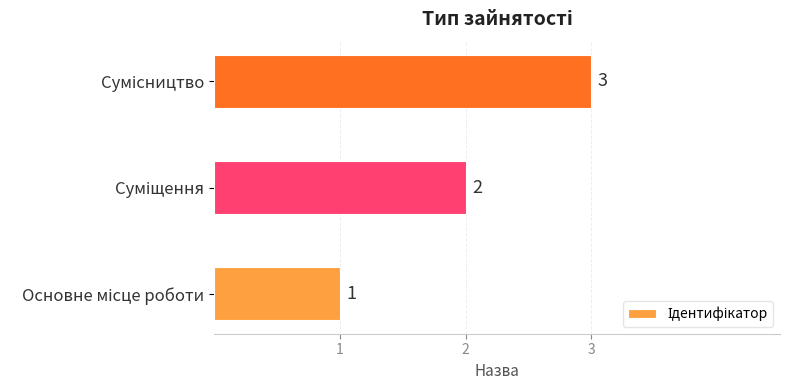

What is the sum of all values?

6